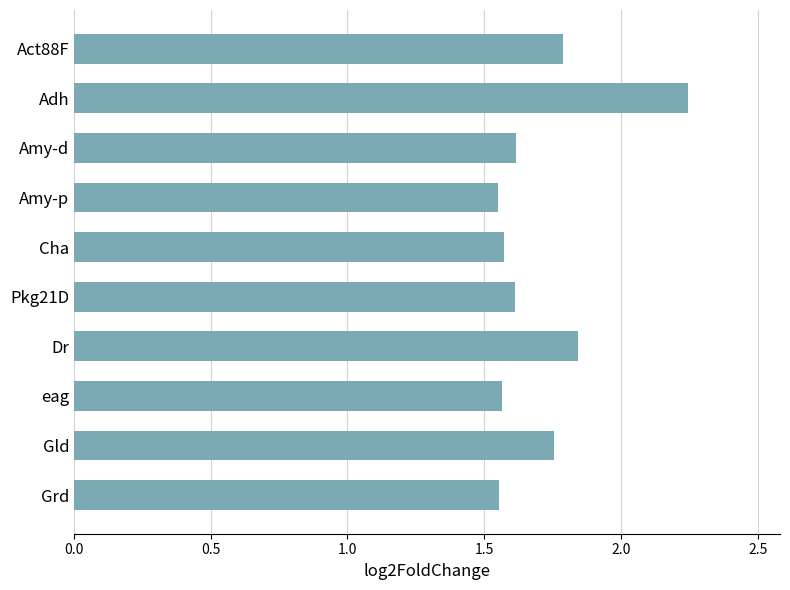

What is the label of the 7th bar from the bottom?

Amy-p